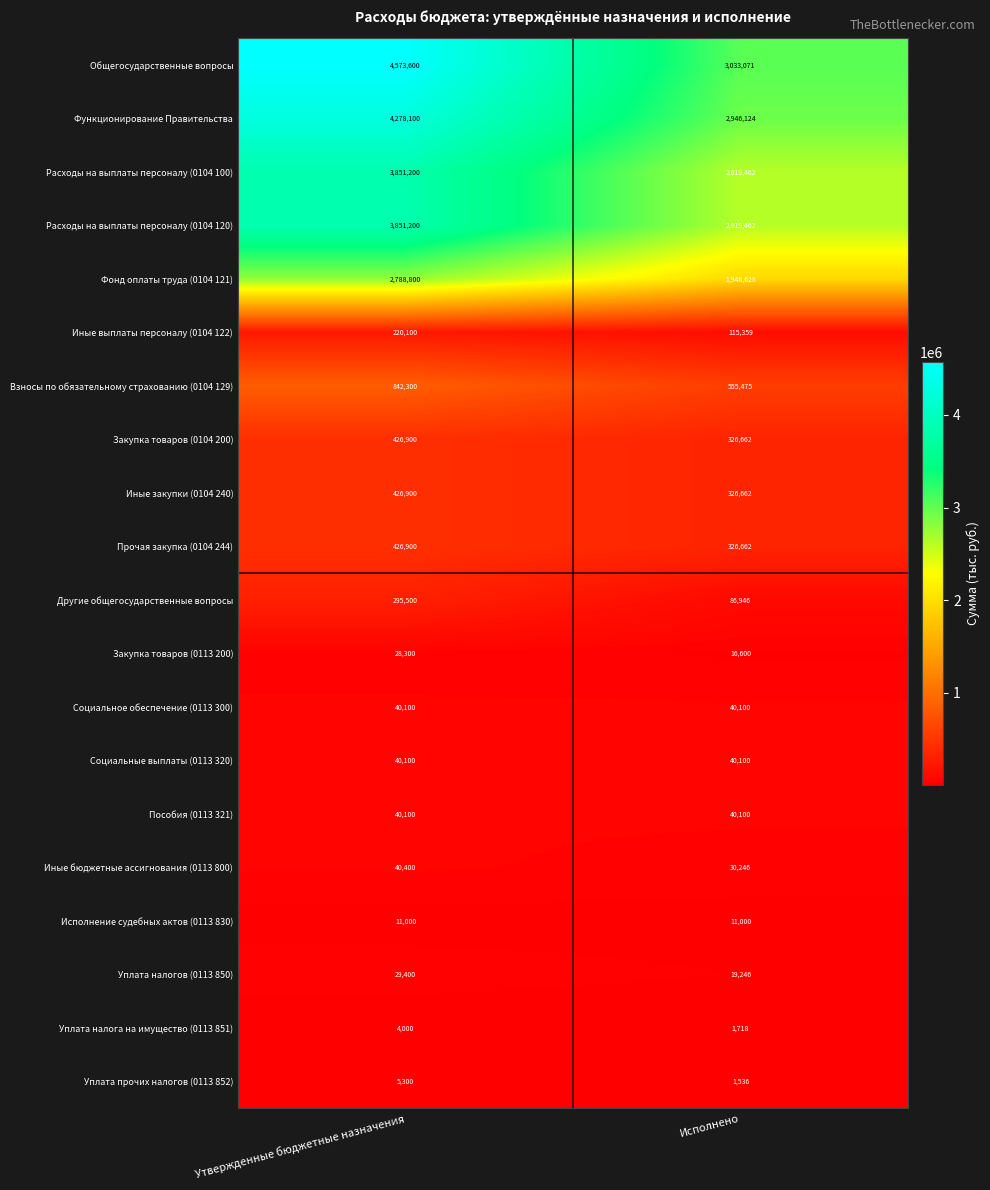

Is it true that Уплата прочих налогов (0113 852) equals 3225 at Утвержденные бюджетные назначения?

False